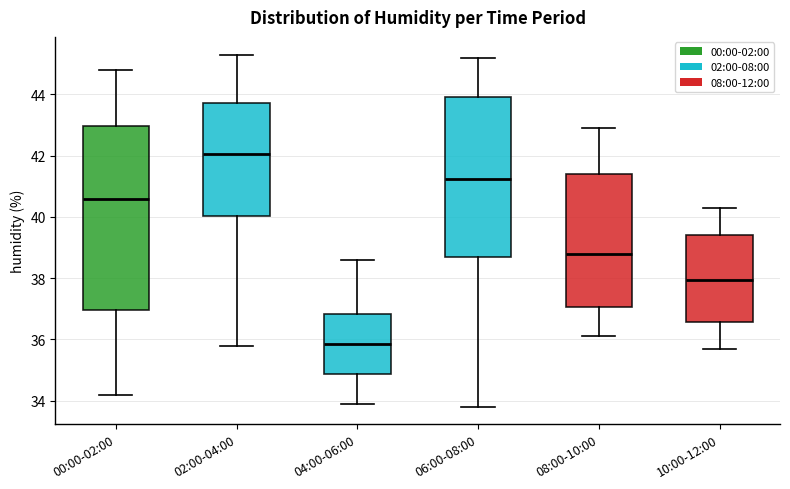

Which box's median line is the lowest?

04:00-06:00